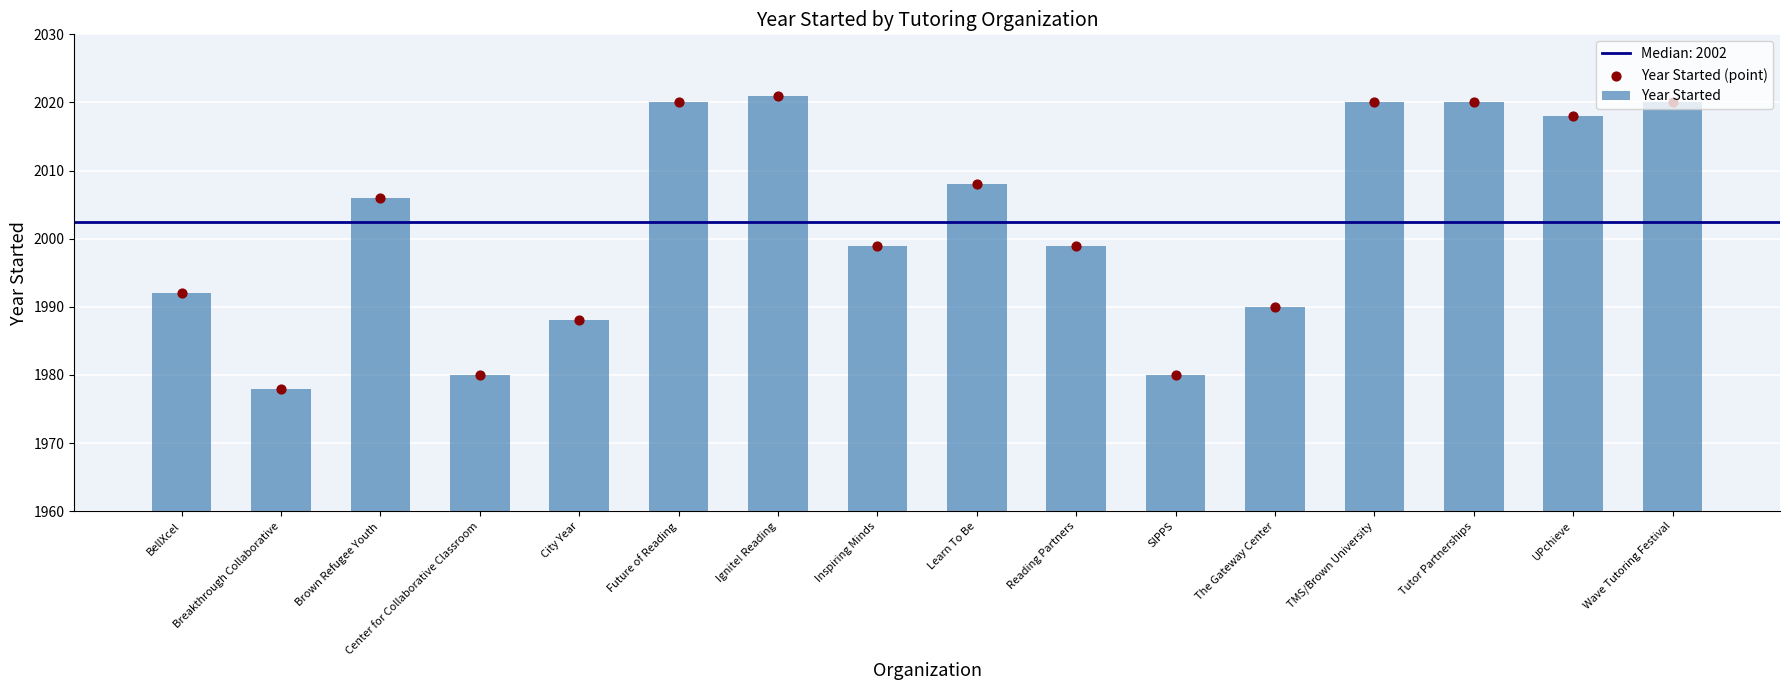

Which series reaches the maximum Y coordinate?

Year Started